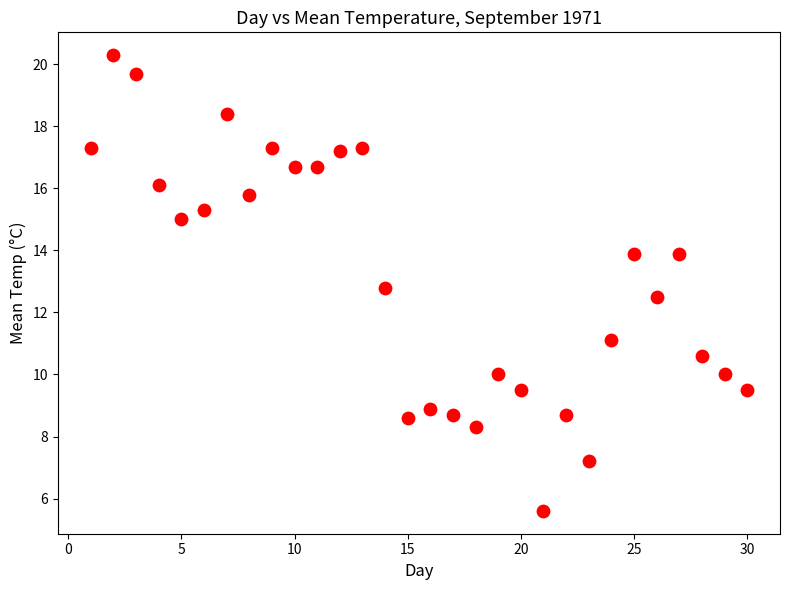

What is the range of Y values (max minus min)?

14.7